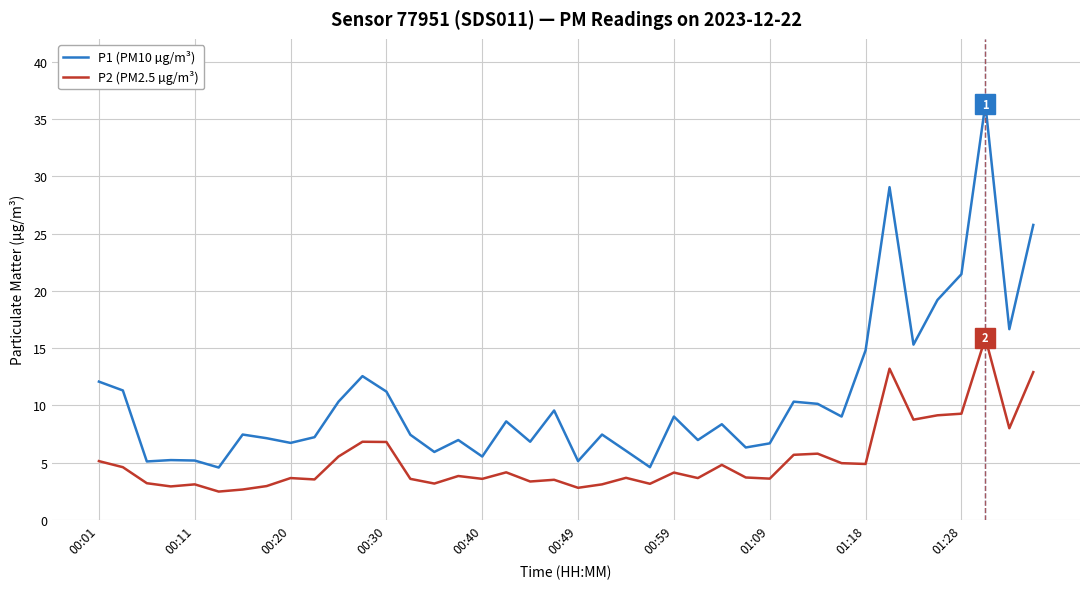

What is the difference between the maximum and minimum values in the P2 (PM2.5 µg/m³) series?

13.4